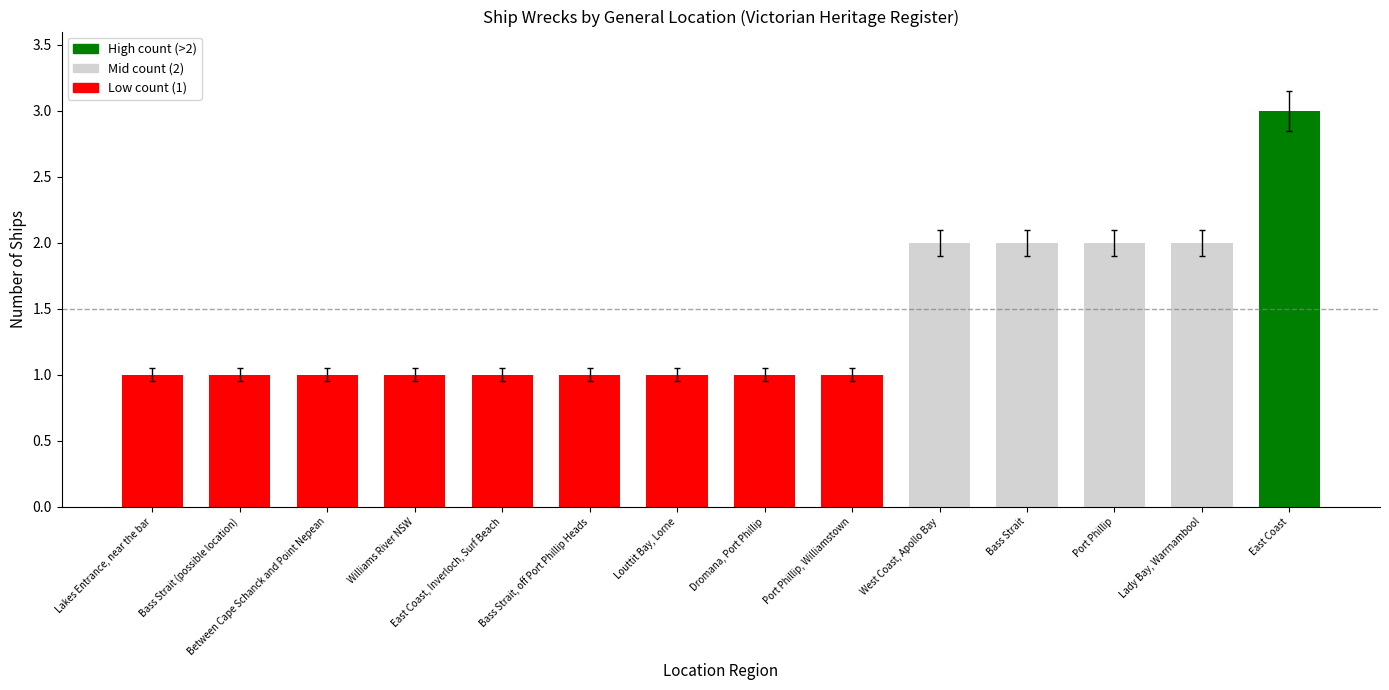

Which has a higher value, Dromana, Port Phillip or Lakes Entrance, near the bar?

Dromana, Port Phillip